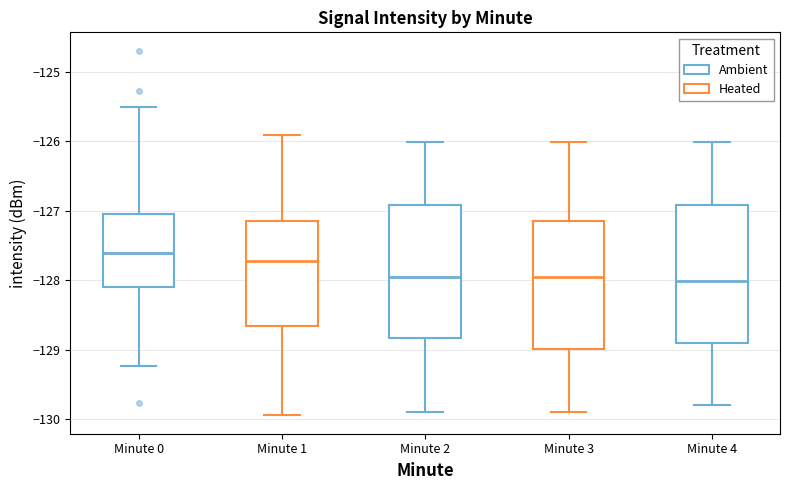

Which box has the highest median line?

Minute 0